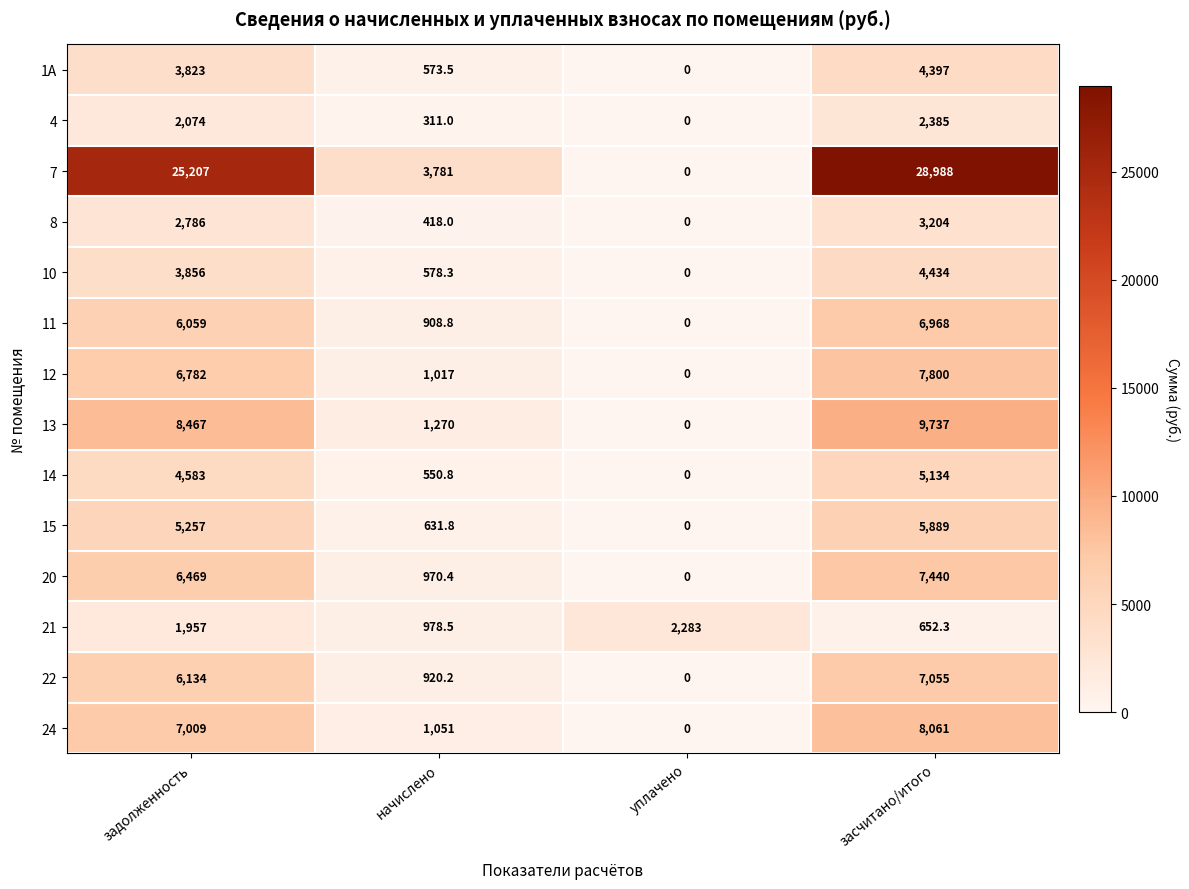

At which category is the sum across all series the highest?

засчитано/итого